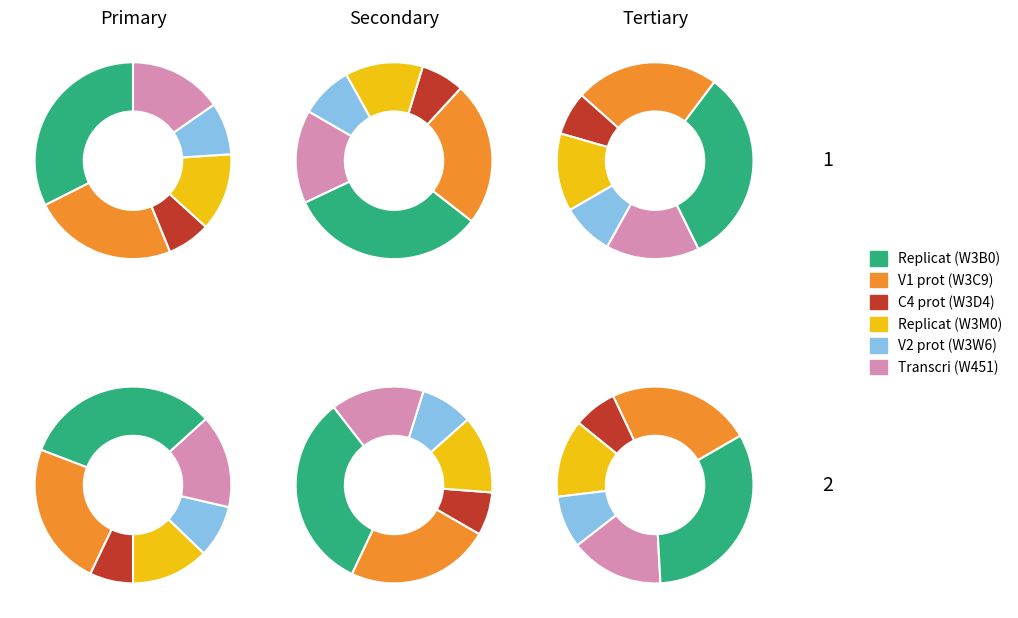

Which slice is the largest?

A0A0D5W3B0